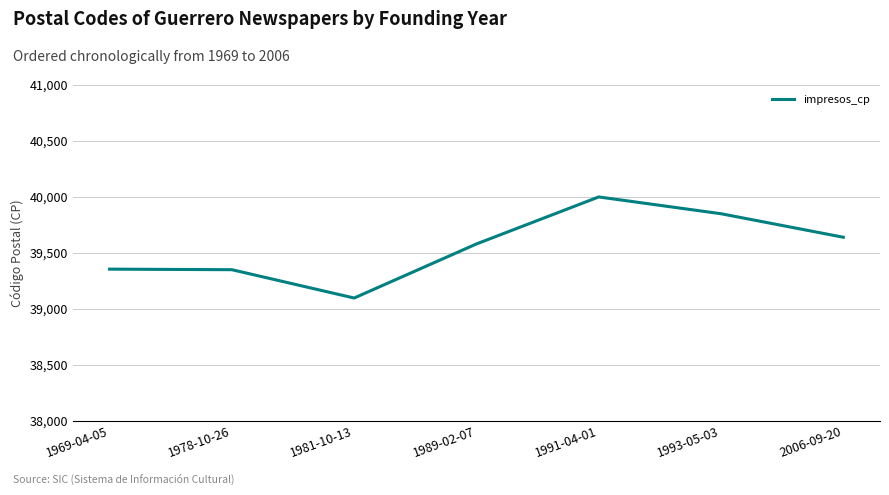

How many interior local valleys (lower than both neighbors) does the data have?

1